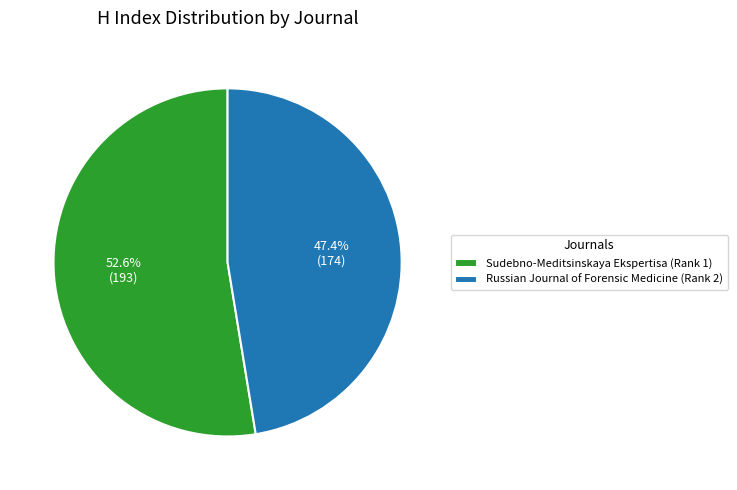

Which slice is the smallest?

Russian Journal of Forensic Medicine (Rank 2)